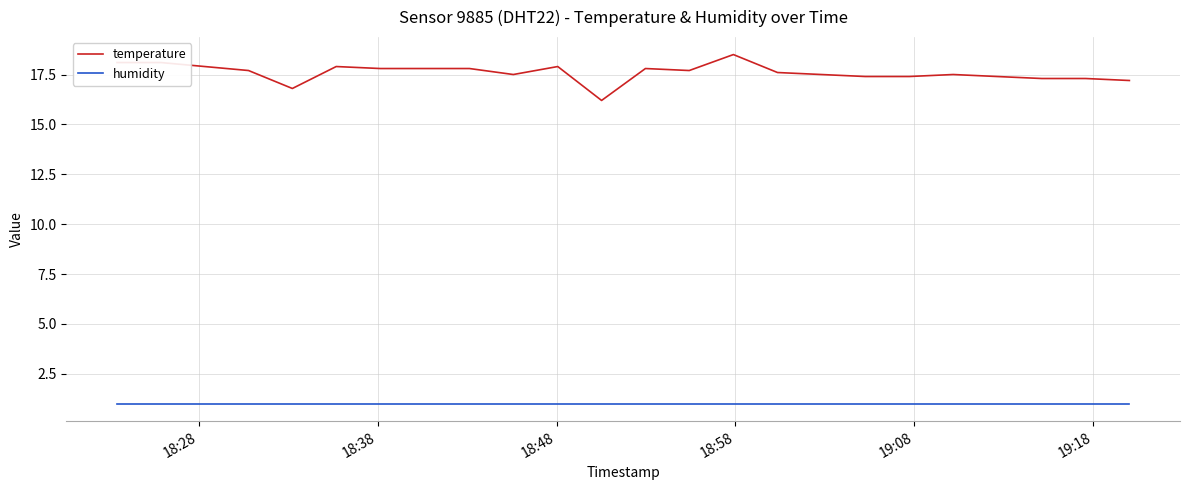

What is the highest value of the humidity series?

1.0